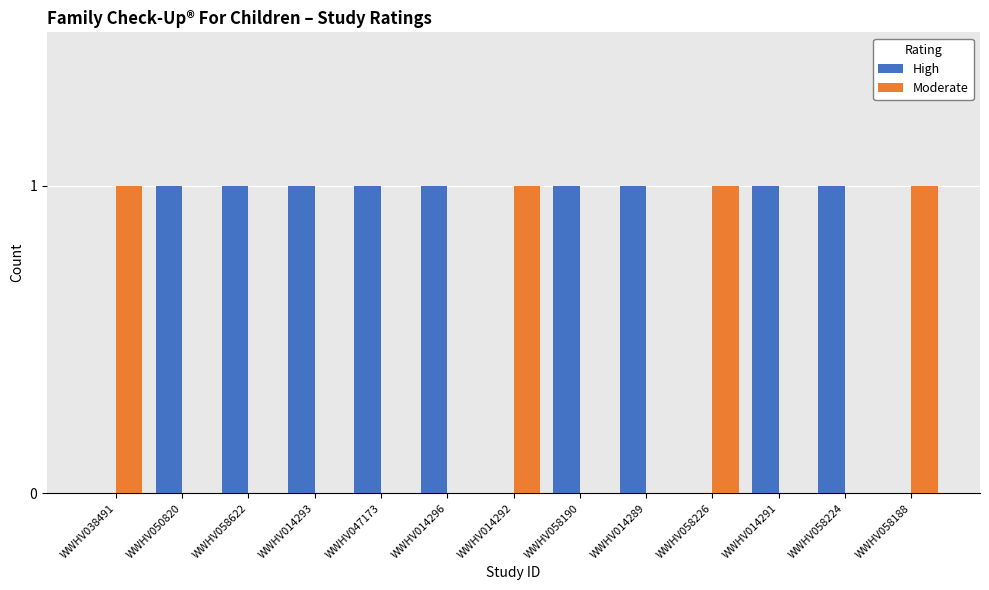

What are all the series names shown in the legend?

High, Moderate